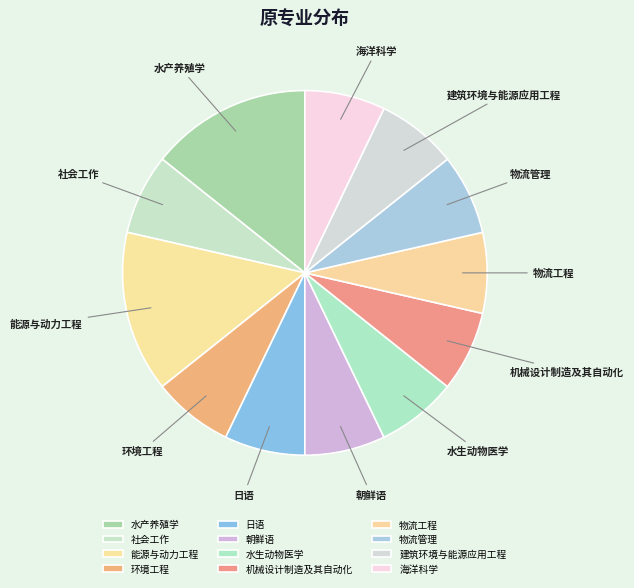

What is the ratio of the value at 海洋科学 to the value at 建筑环境与能源应用工程?

1.0